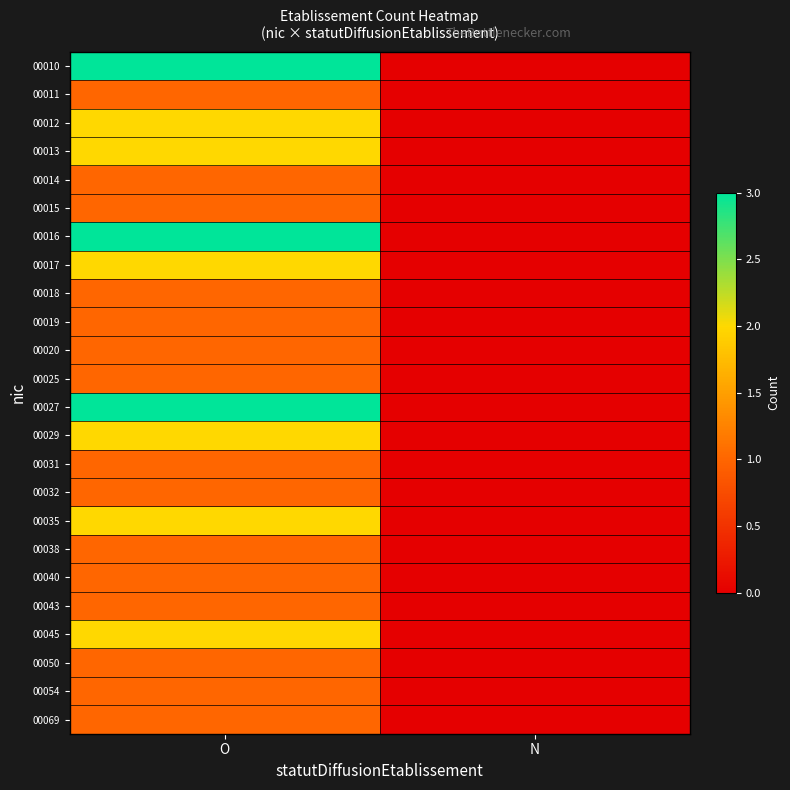

Reading right to left, list all the values displayed in this chart.

00010: N=0	O=3
00011: N=0	O=1
00012: N=0	O=2
00013: N=0	O=2
00014: N=0	O=1
00015: N=0	O=1
00016: N=0	O=3
00017: N=0	O=2
00018: N=0	O=1
00019: N=0	O=1
00020: N=0	O=1
00025: N=0	O=1
00027: N=0	O=3
00029: N=0	O=2
00031: N=0	O=1
00032: N=0	O=1
00035: N=0	O=2
00038: N=0	O=1
00040: N=0	O=1
00043: N=0	O=1
00045: N=0	O=2
00050: N=0	O=1
00054: N=0	O=1
00069: N=0	O=1